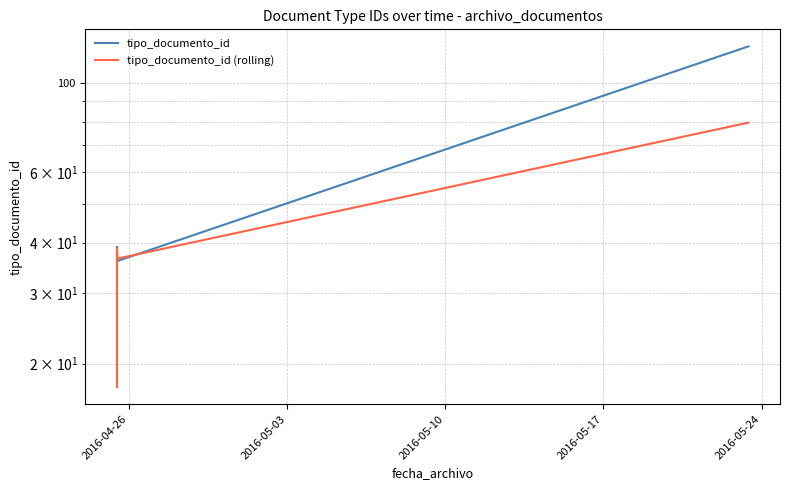

What is the difference between the second highest and second lowest values in the tipo_documento_id (rolling) series?

2.0